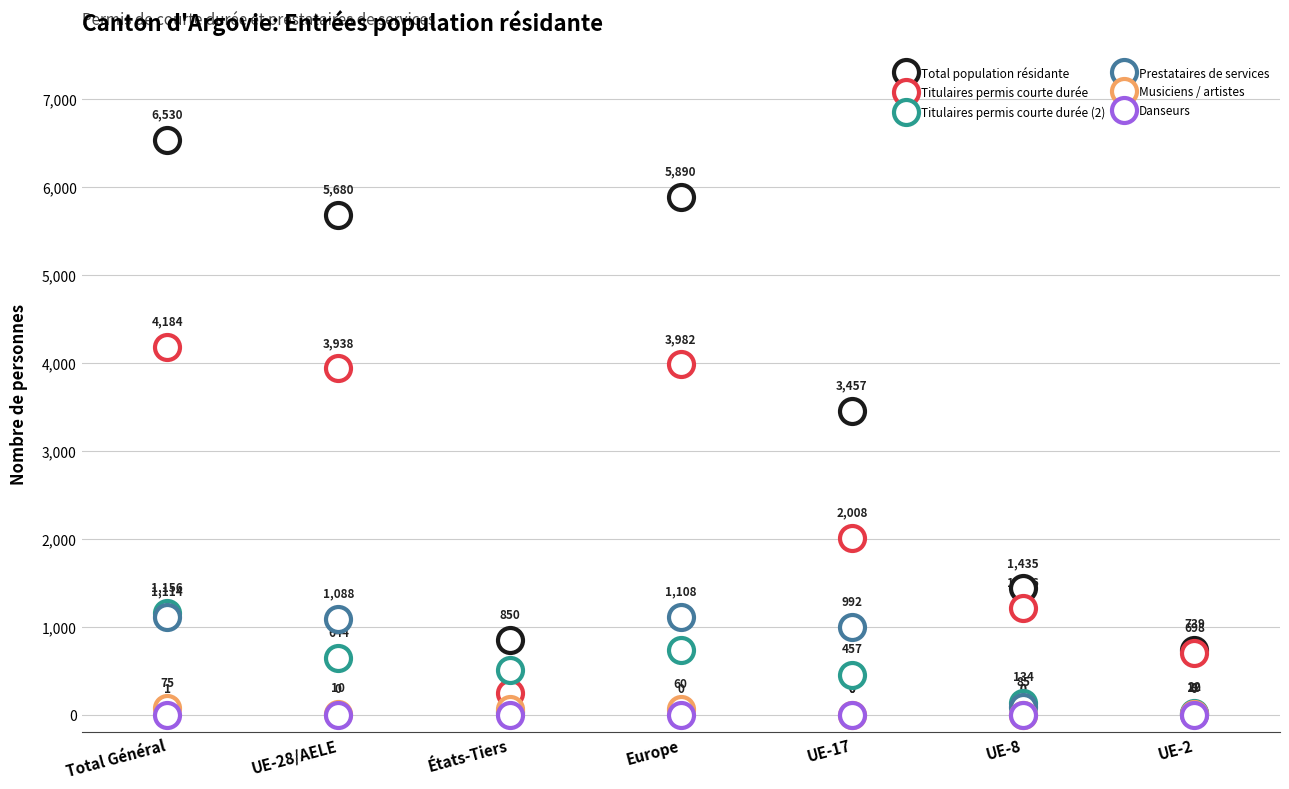

Does the chart display data point markers on the line(s)?

Yes